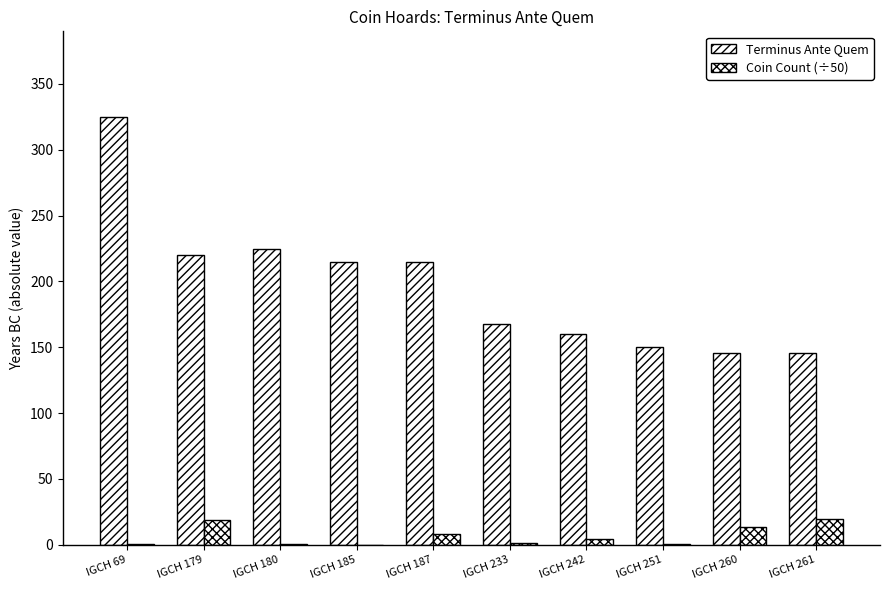

How many groups of bars are there?

10